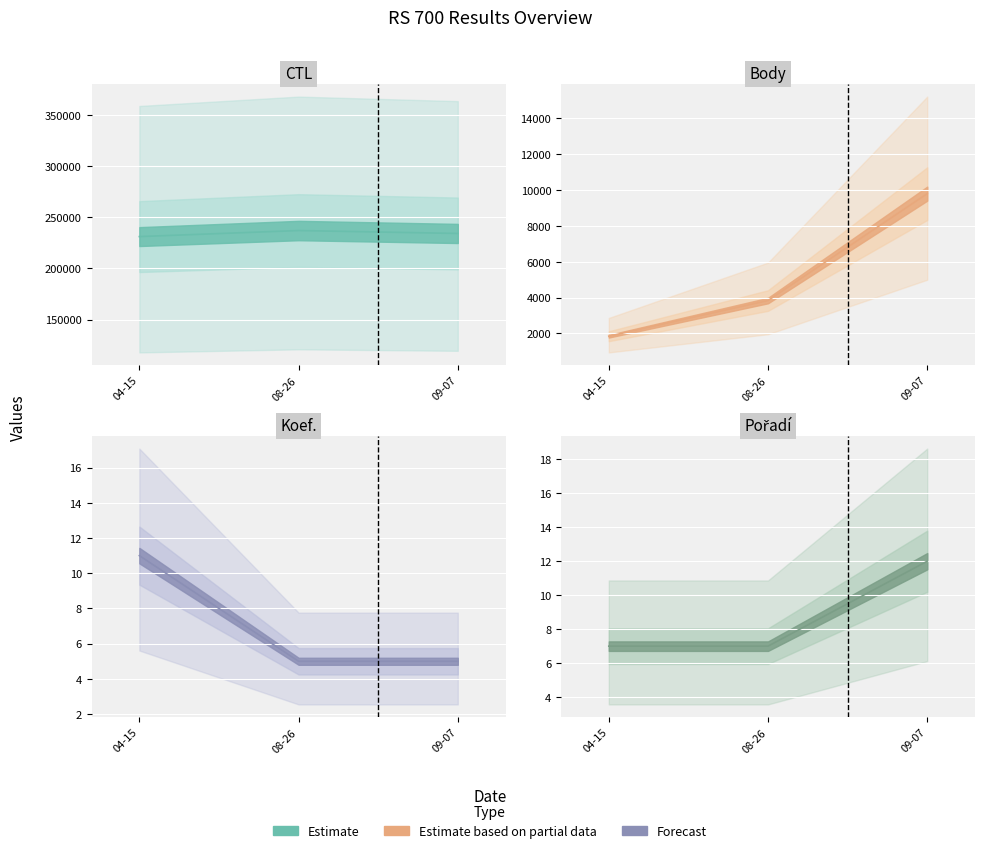

What is the approximate value of CTL at 08-26?

237011